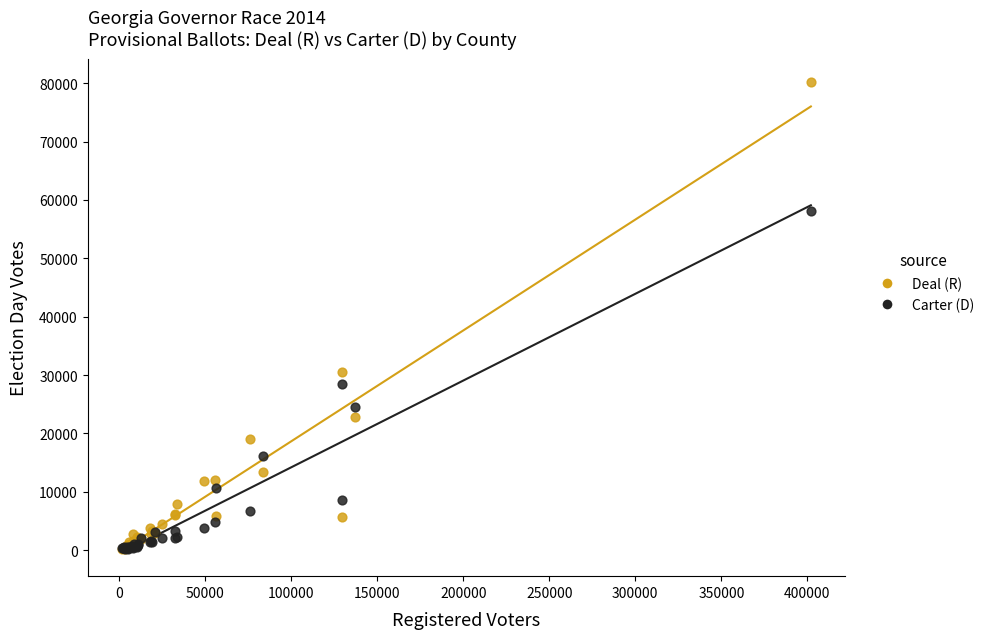

In the Deal (R) series, what Y value is closest to 40205?

30573